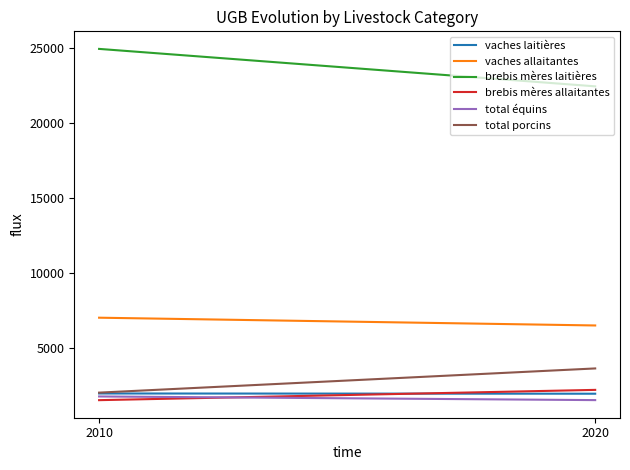

Read the total équins value at 2020.

1520.3